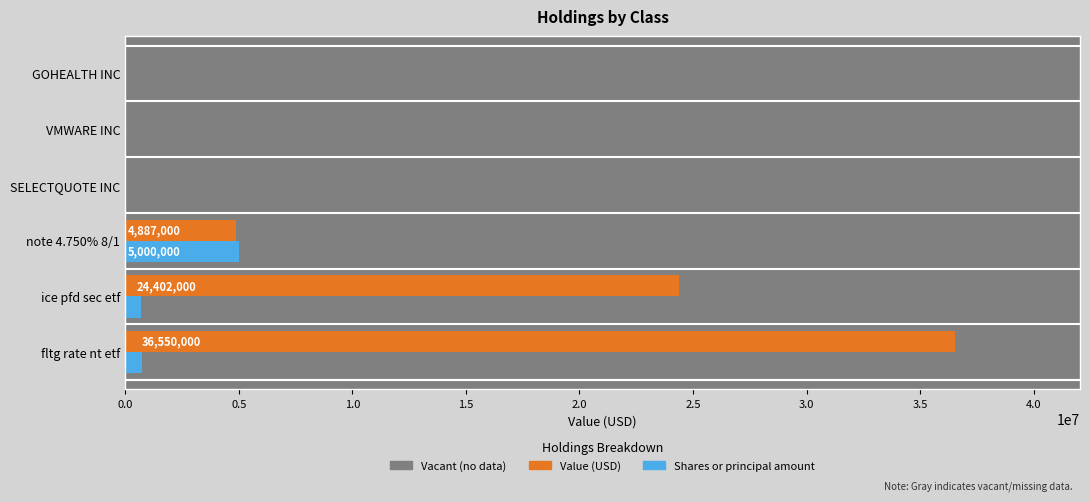

What is the maximum value shown in the chart?

36550000